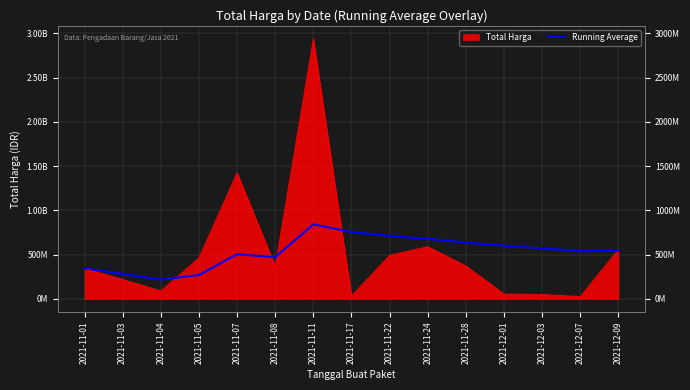

How many data points does each series have?

15